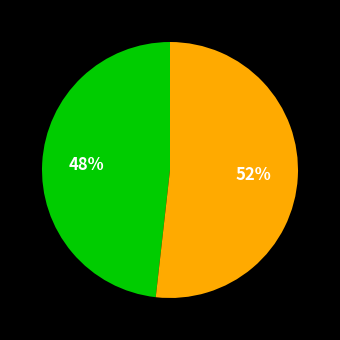

How many slices are in this pie chart?

2